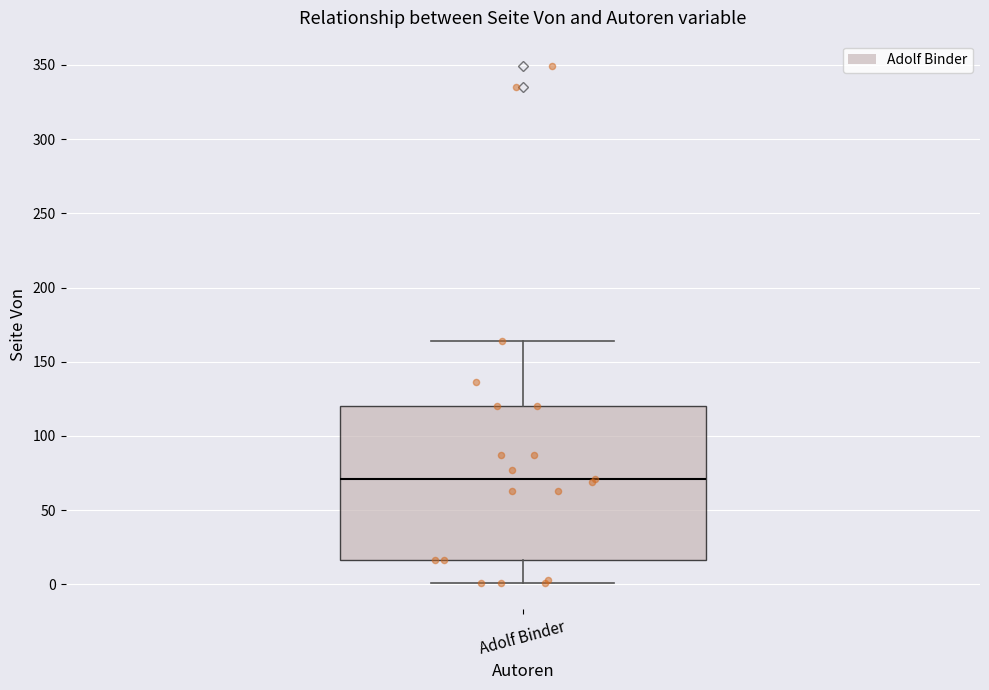

Read this box plot against the y-axis: the position of the median line, the range covered by the box, and the ends of both whiskers. The values are not printed on the chart, so give them approximately, as read against the axis.

median 70, box 15 to 120, whiskers 0 to 165